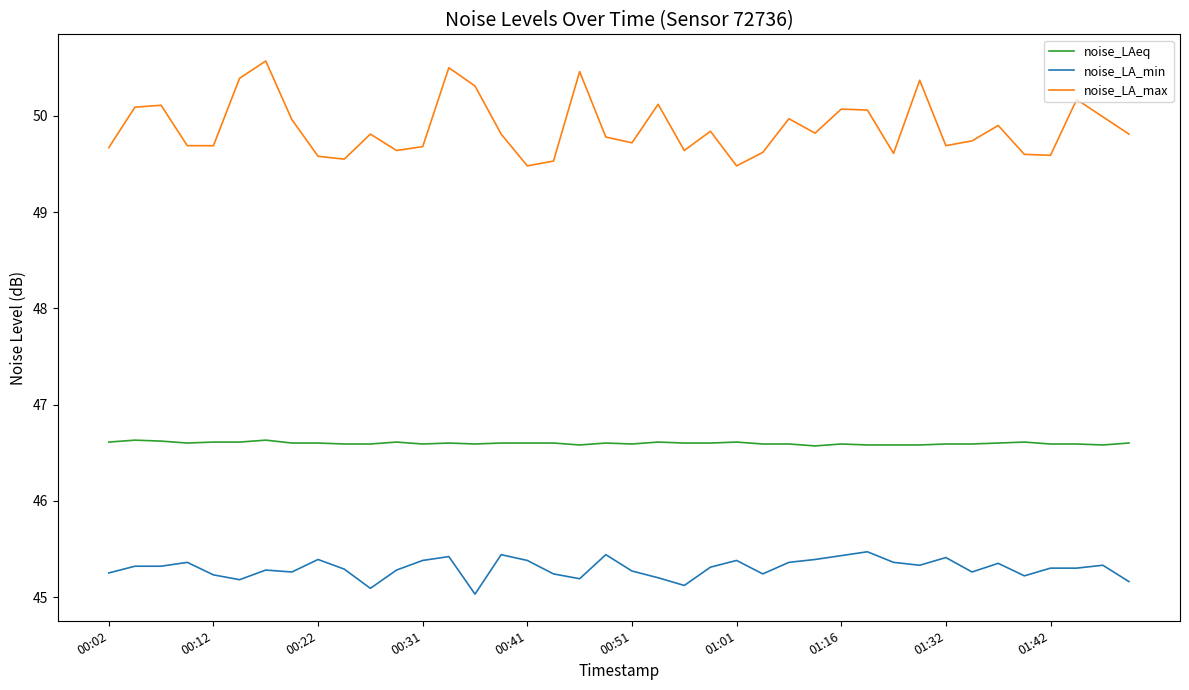

What is the minimum value shown in the chart?

45.0